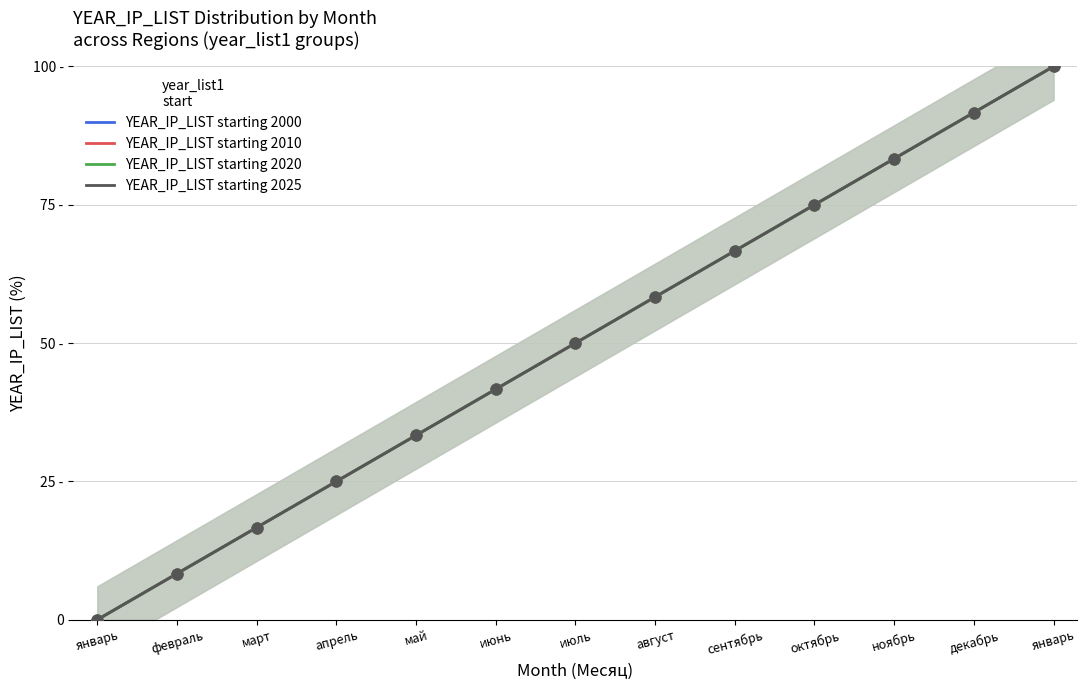

Which series contains the lowest Y value?

2000